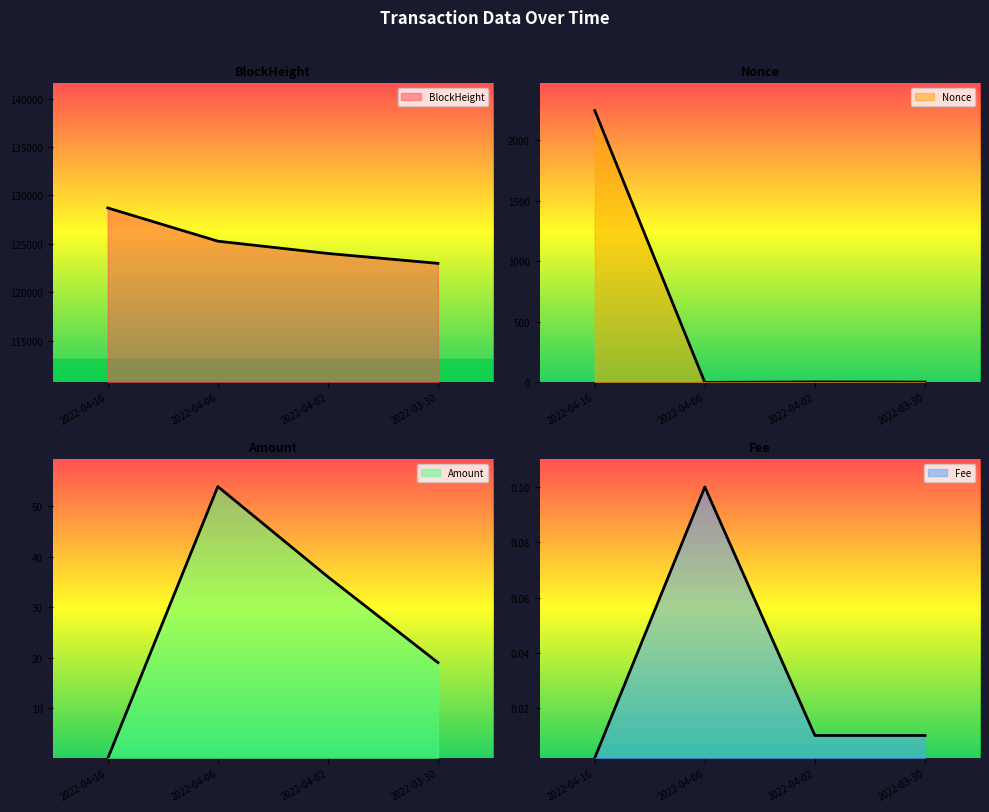

What is the difference between the Fee values at 2022-04-06 and 2022-03-30?

0.1